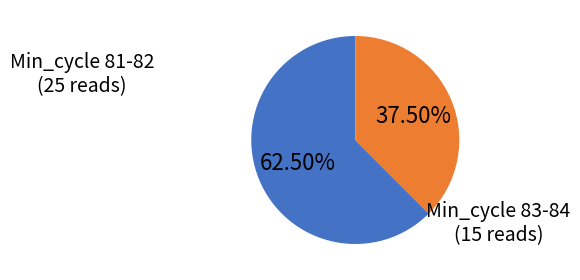

Is there any slice that represents more than half of the pie?

Yes